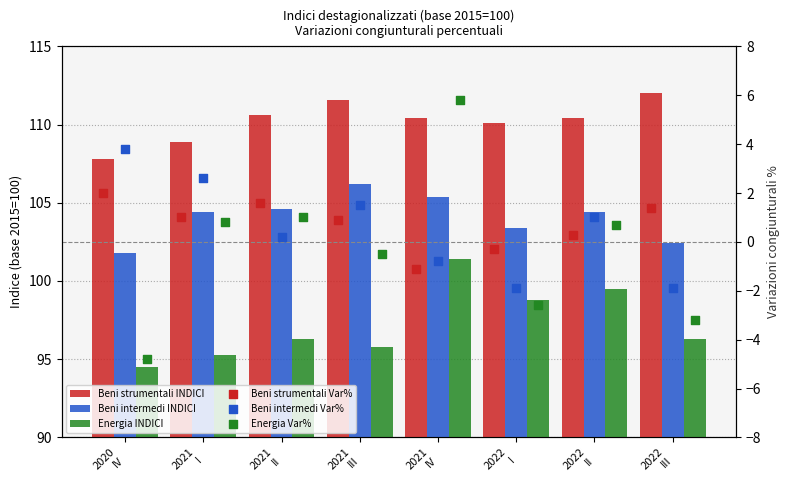

Which series reaches the minimum Y coordinate?

Energia Var%